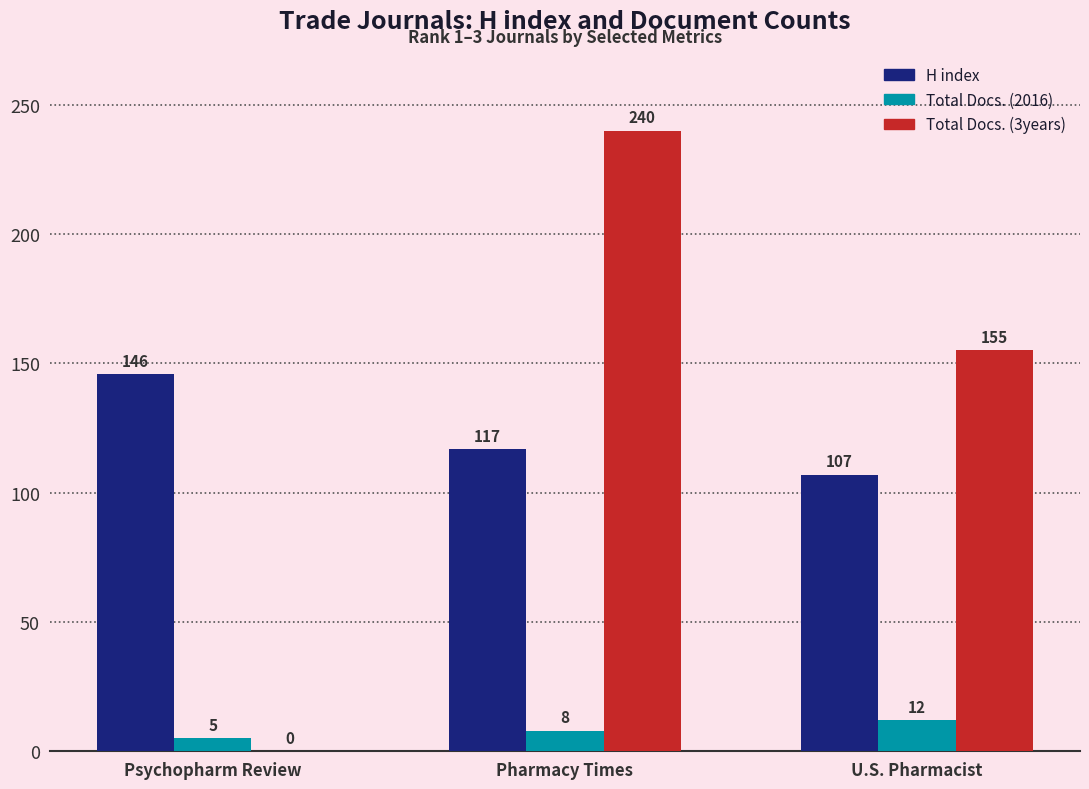

The Total Docs. (2016) series shows 5 at Psychopharm Review. True or false?

True